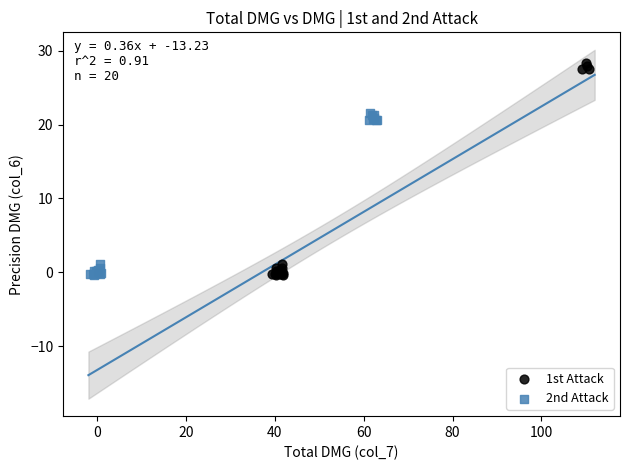

Which series contains the highest Y value?

1st Attack